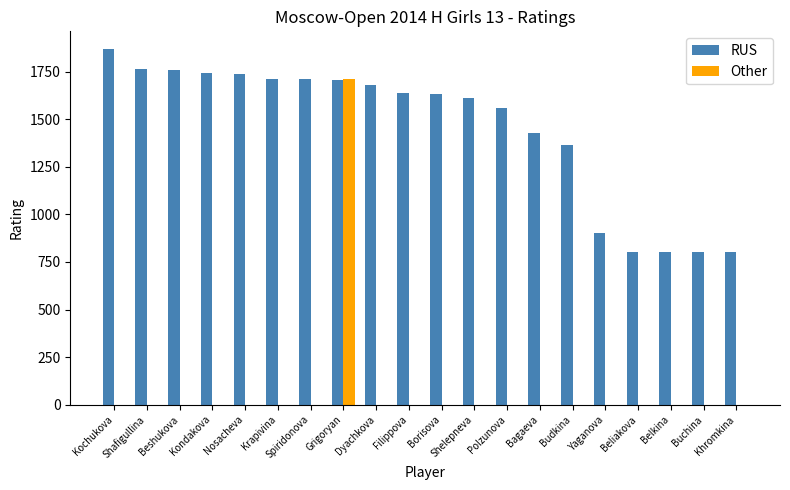

Is it true that Other equals -929 at Kochukova?

False